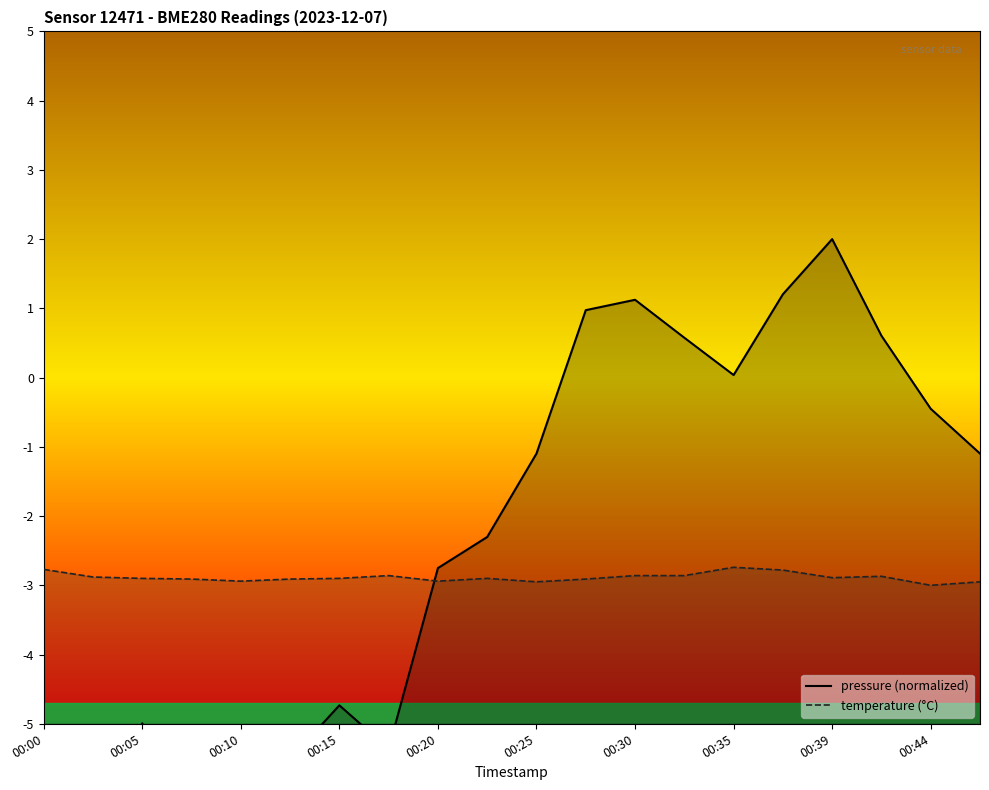

What is the difference between the maximum and second lowest values in the pressure (normalized) series?

9.8